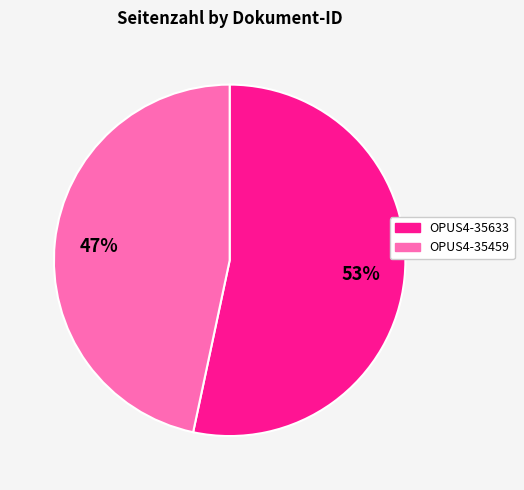

Is there a majority slice in this chart?

Yes